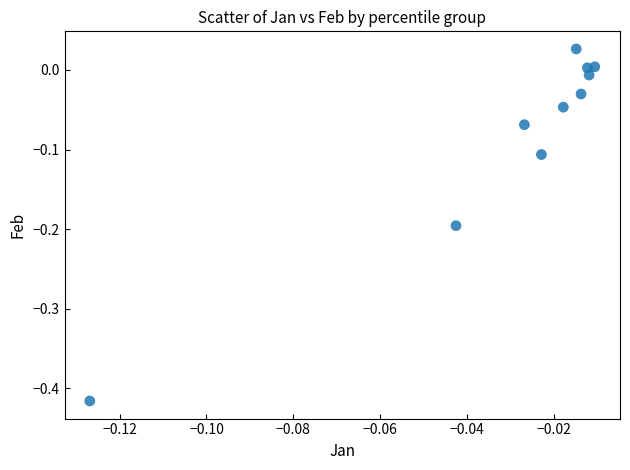

What is the range of Y values (max minus min)?

0.4